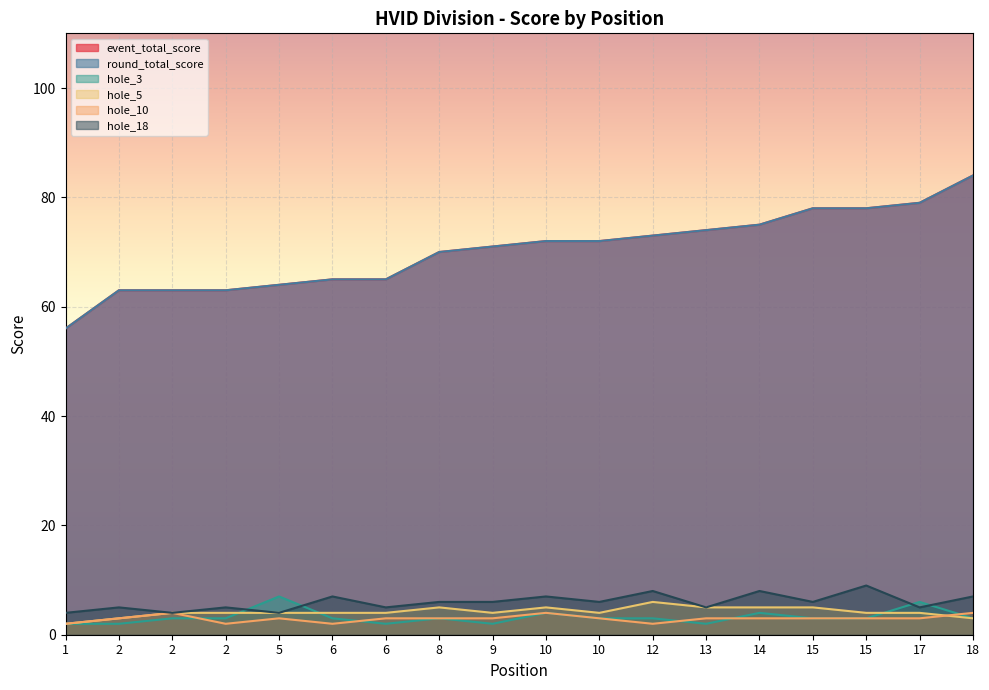

The hole_5 series shows 6 at 12. True or false?

True